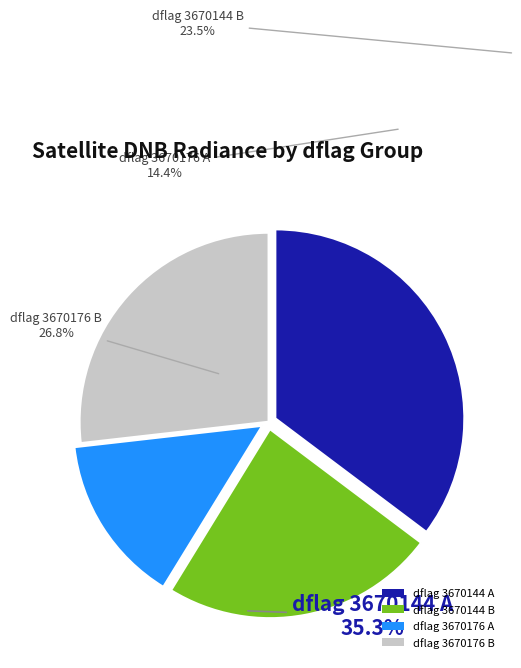

Is there a majority slice in this chart?

No